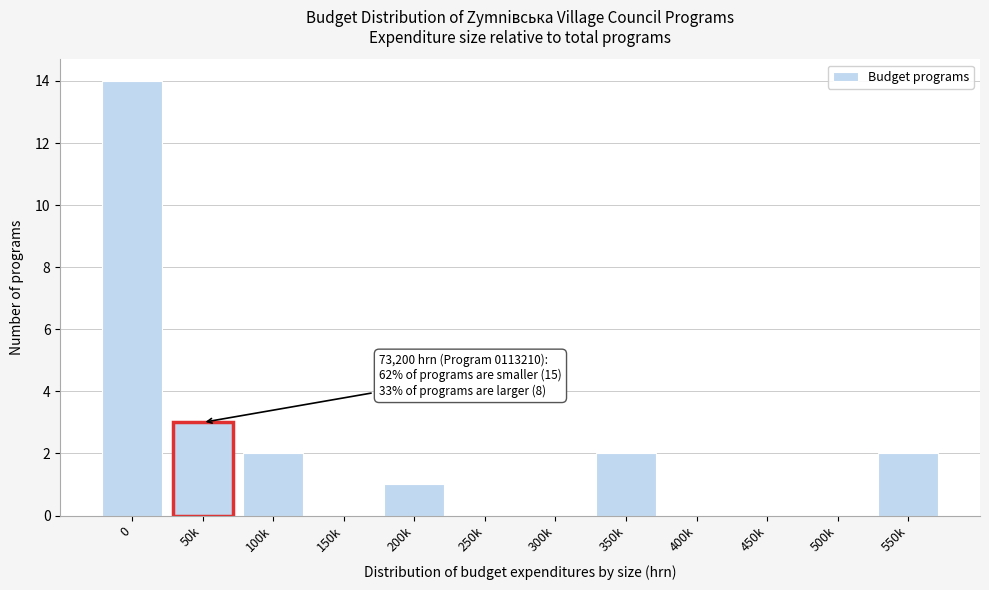

Reading left to right, transcribe all the data shown in this chart.

0=14	50k=3	100k=2	150k=0	200k=1	250k=0	300k=0	350k=2	400k=0	450k=0	500k=0	550k=2